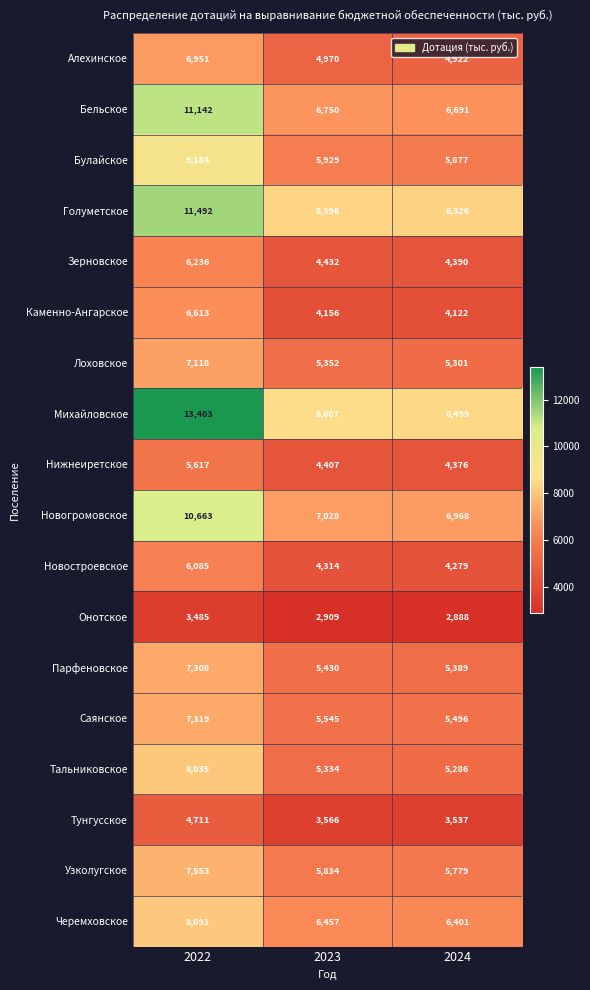

Where is Парфеновское nearest to the value 6348?

2023